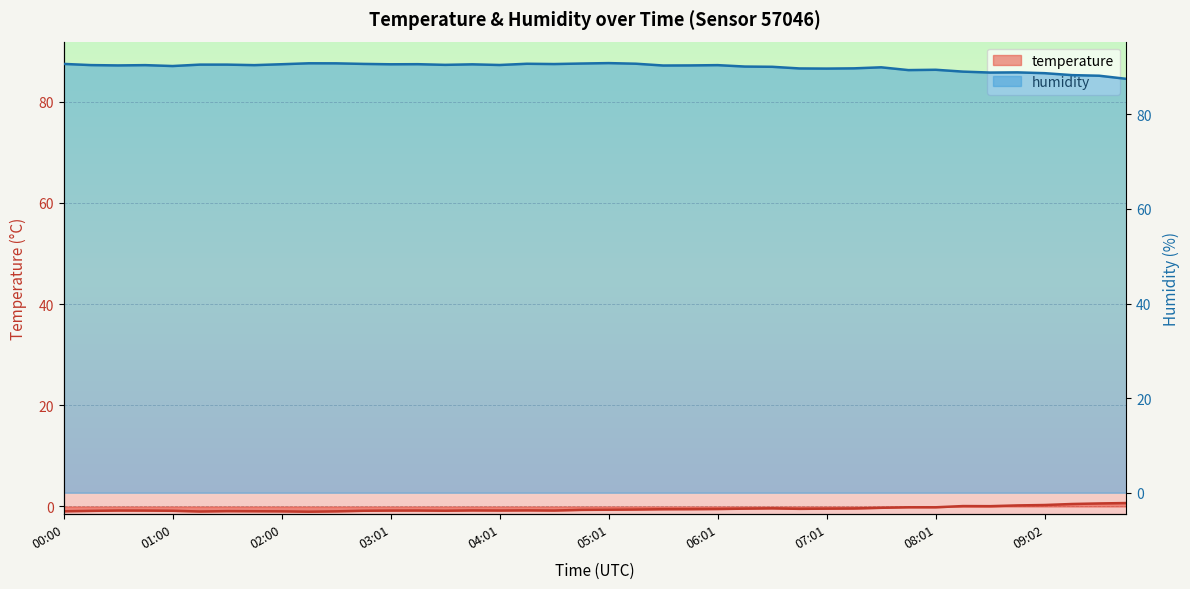

List the series in order of their peak value, lowest first.

temperature, humidity